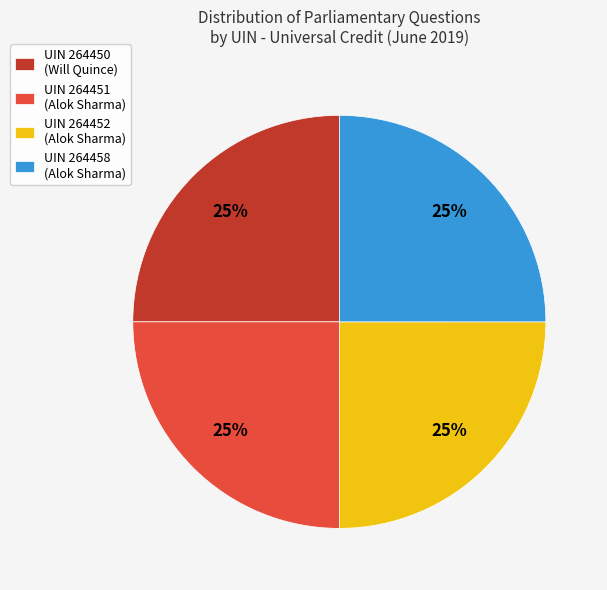

Is UIN 264450 (Will Quince) the majority of the pie?

No